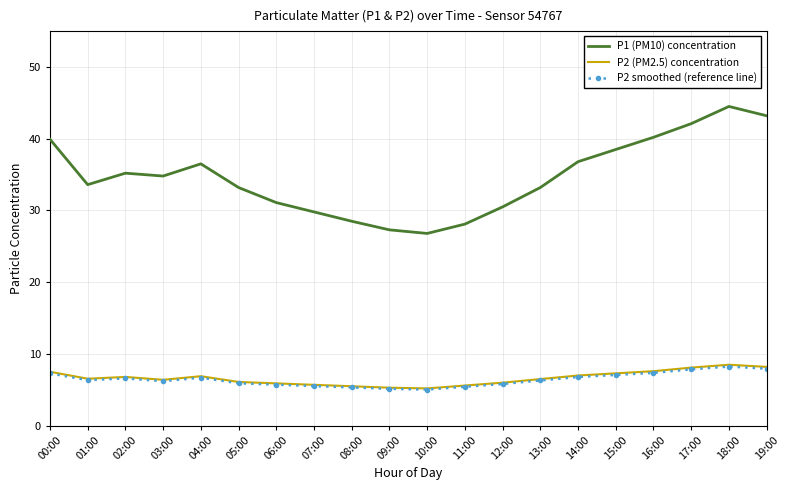

How many series are shown in this chart?

3